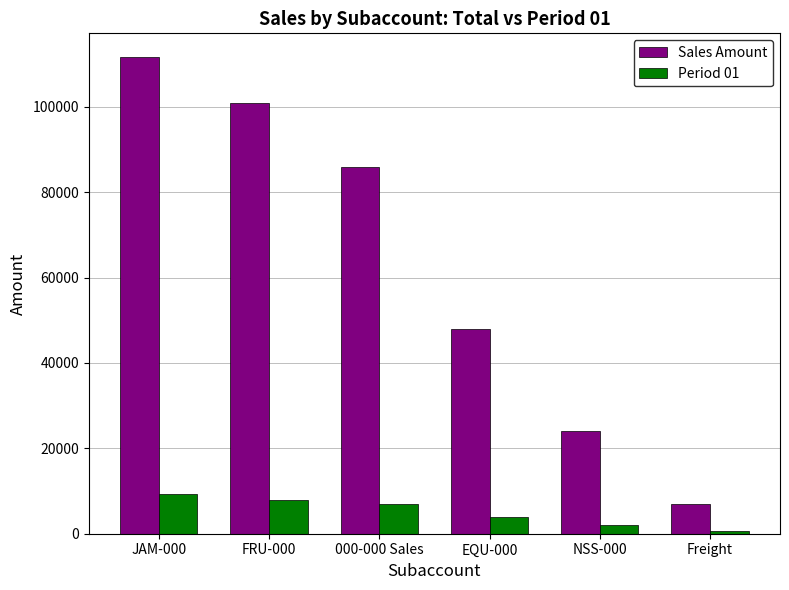

The value of Sales Amount at NSS-000 is 37120. True or false?

False